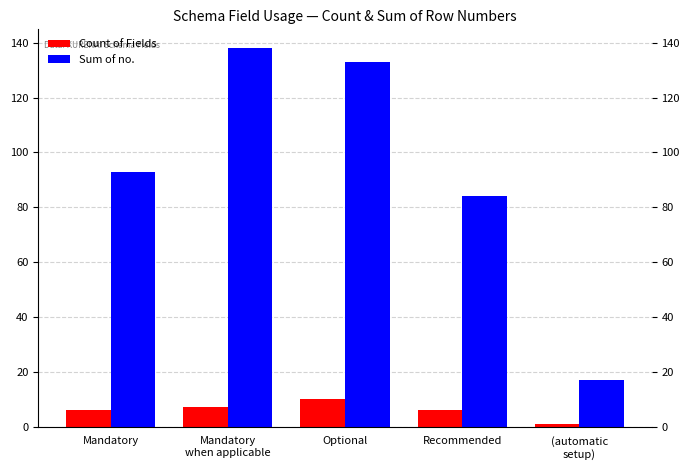

What is the sum of the Sum of no. values at Optional and (automatic
setup)?

150